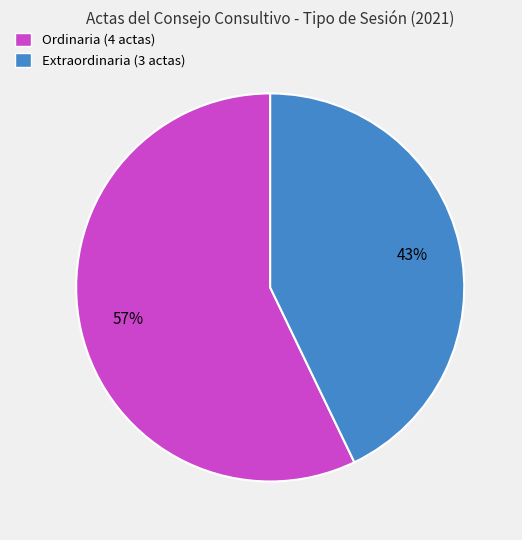

To the nearest percent, what portion does Ordinaria (4 actas) represent?

57%